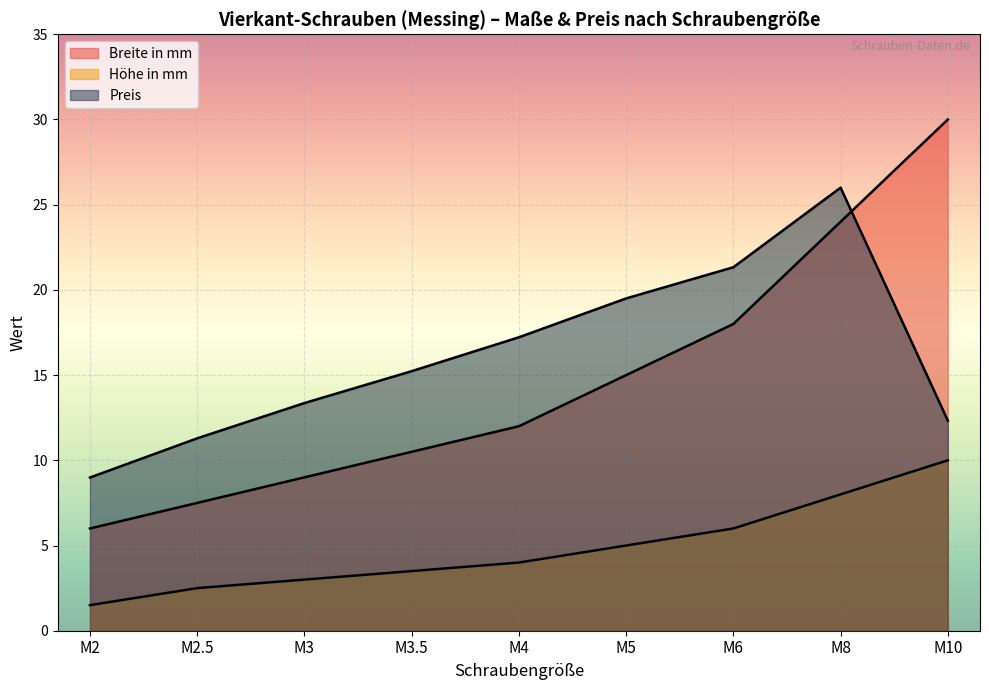

What is the minimum value for Höhe in mm?

1.5